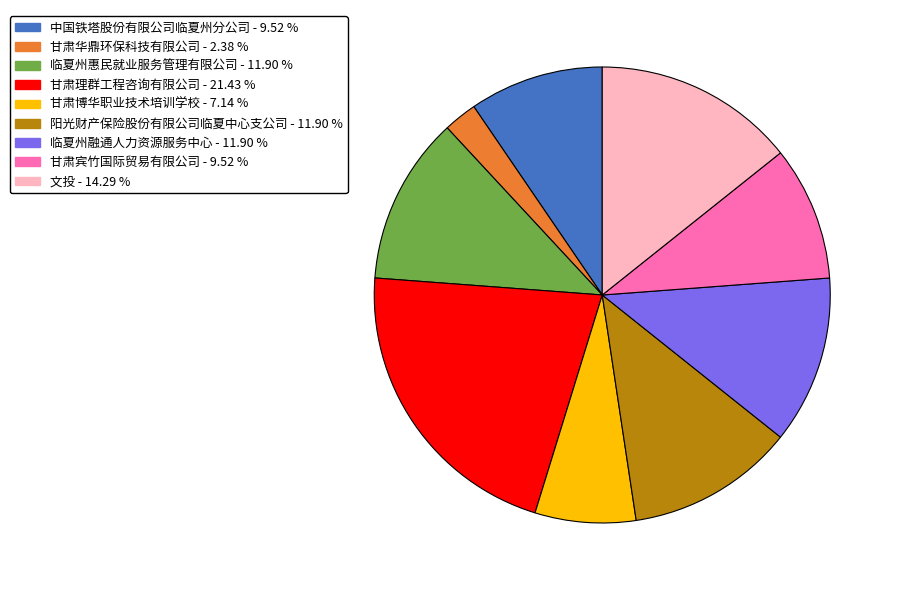

Is there any slice that represents more than half of the pie?

No